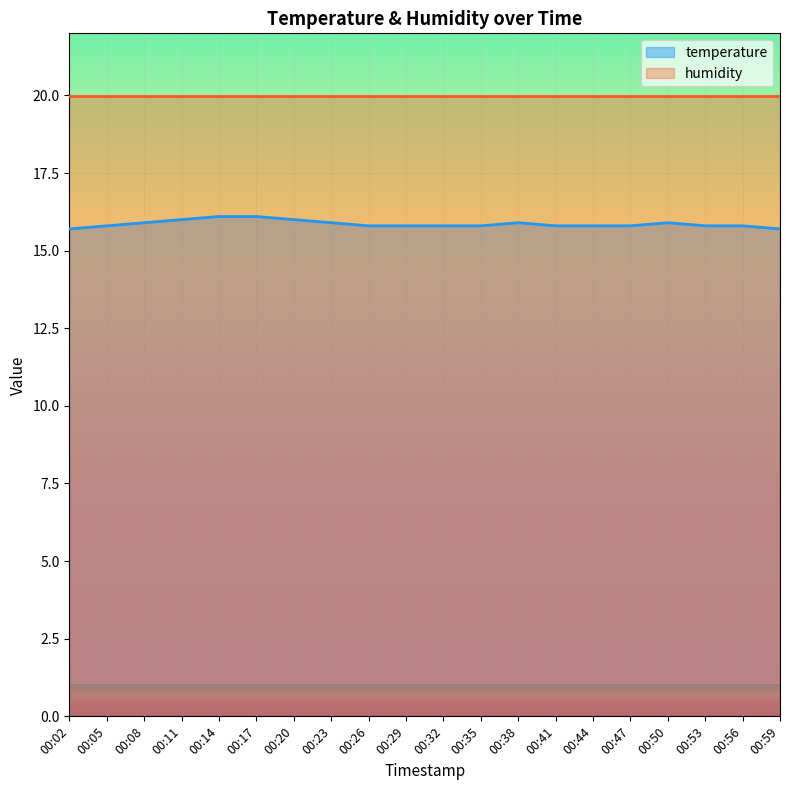

What is the greatest value displayed?

20.0